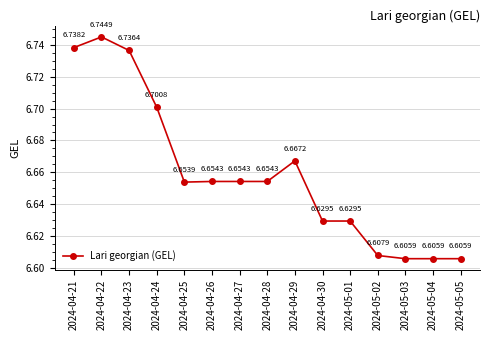

What is the sum of the values at 2024-05-03 and 2024-05-02?

13.2